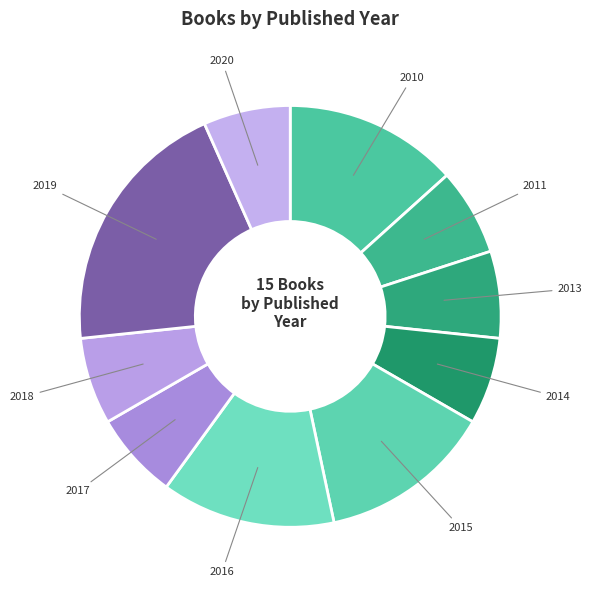

Count the number of slices in the pie.

10